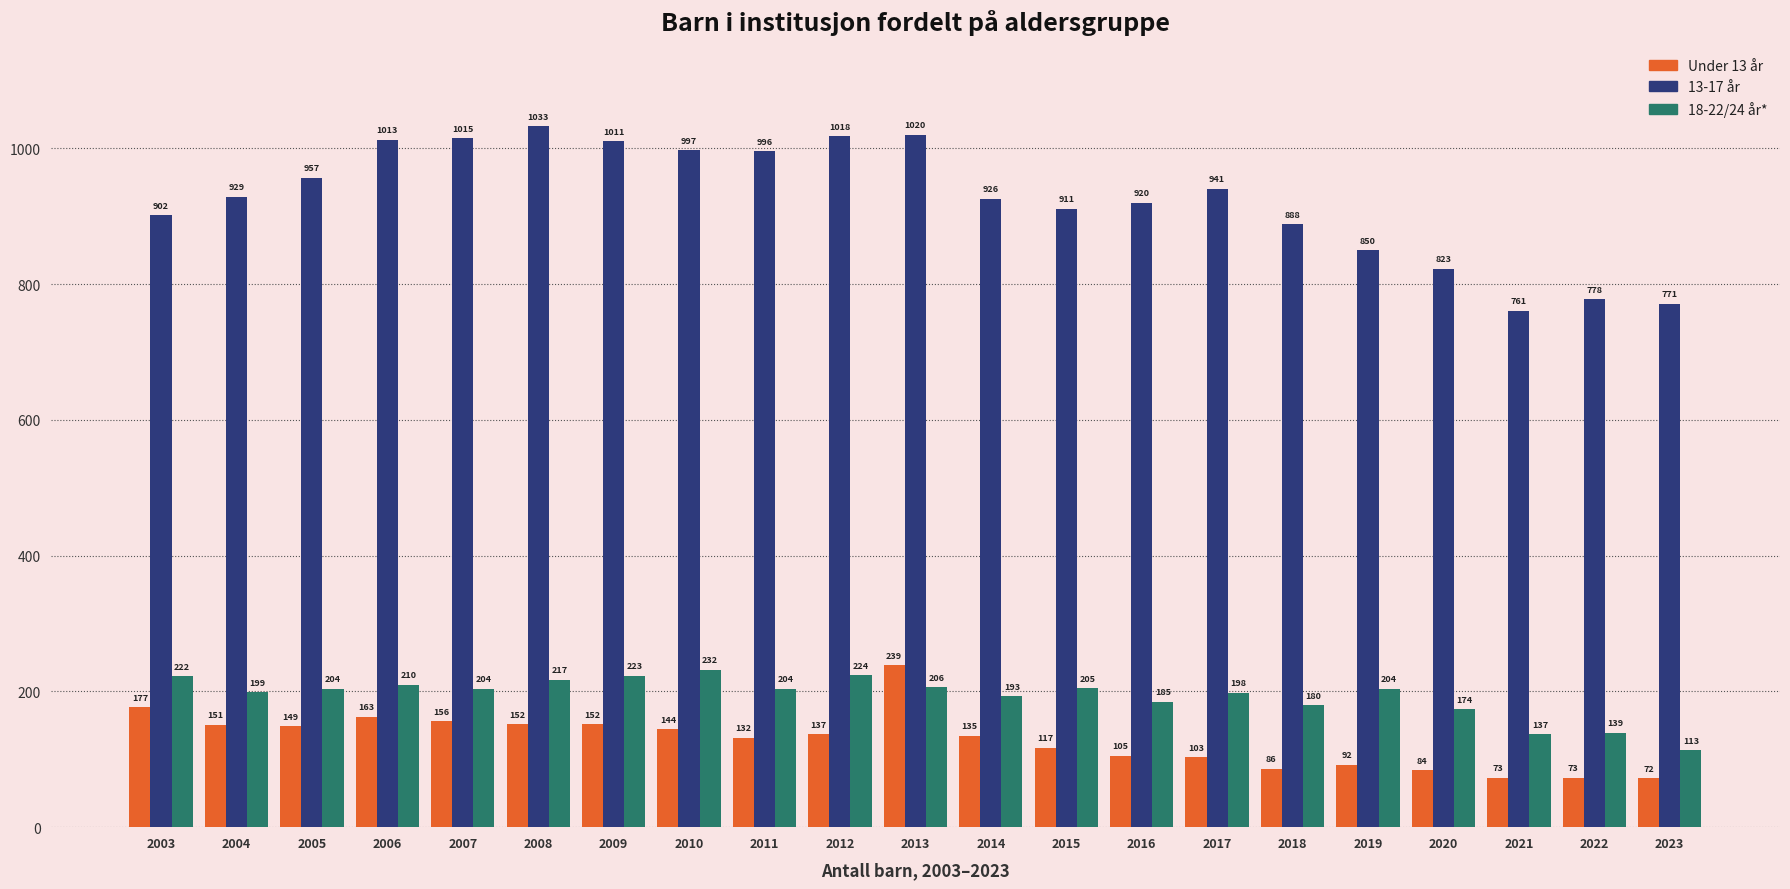

Which series has the widest spread of values?

13-17 år